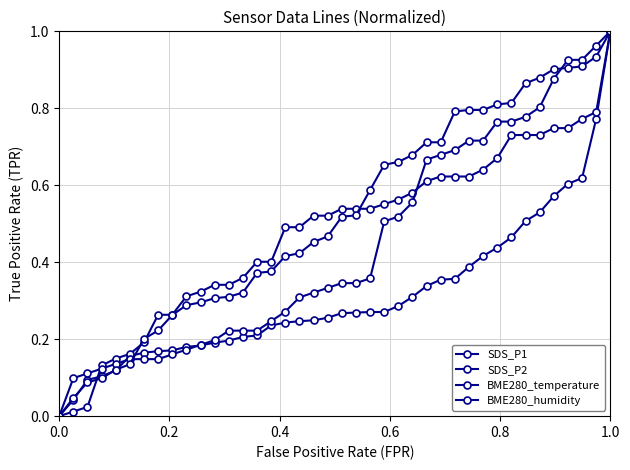

How many lines are shown in the chart?

4